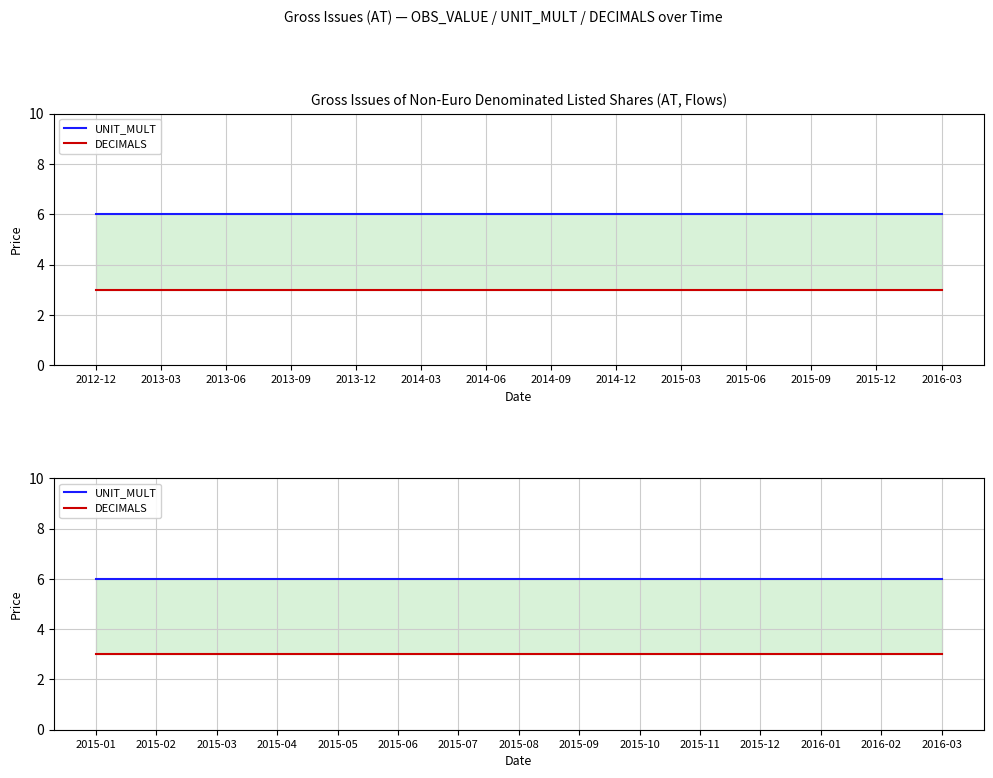

Rank the series at 2015-08 from highest to lowest value.

UNIT_MULT, DECIMALS